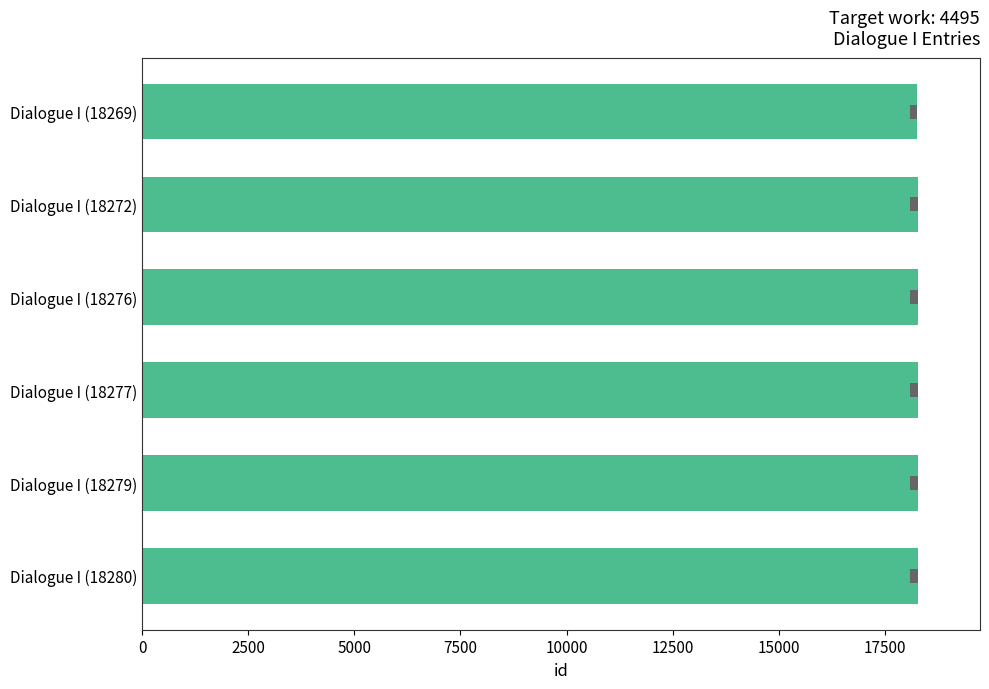

What is the maximum value shown in the chart?

18280